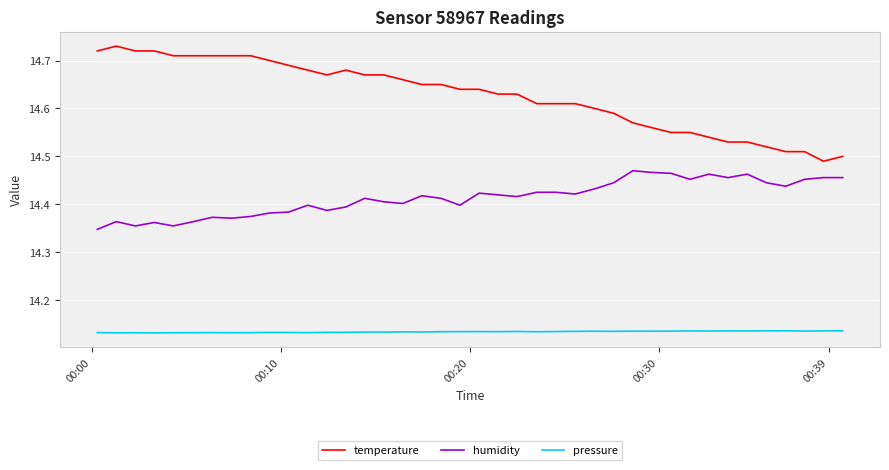

Which series has the largest total across all categories?

temperature